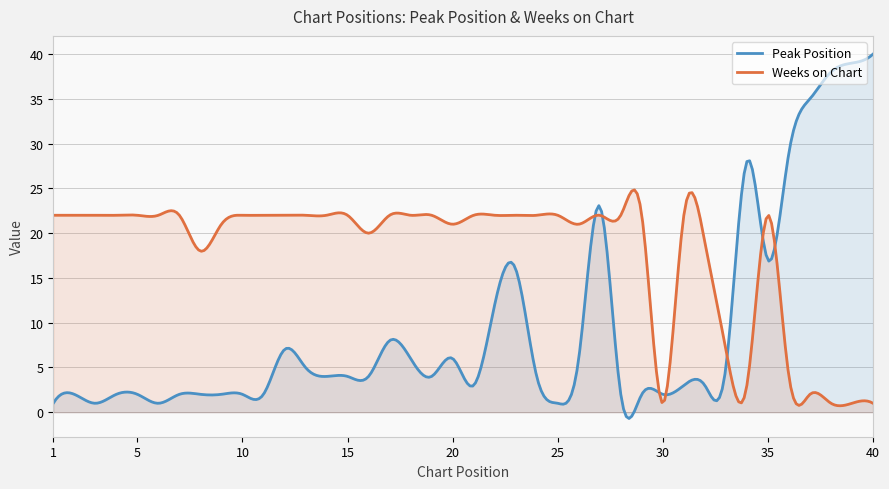

What is the value of the Peak Position point at the 7th from the left?

2